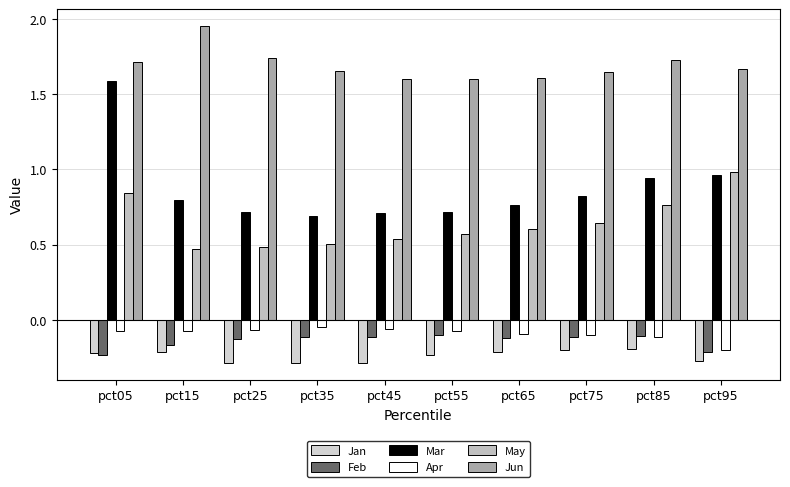

Rank the series by their maximum value, from highest to lowest.

Jun, Mar, May, Apr, Feb, Jan